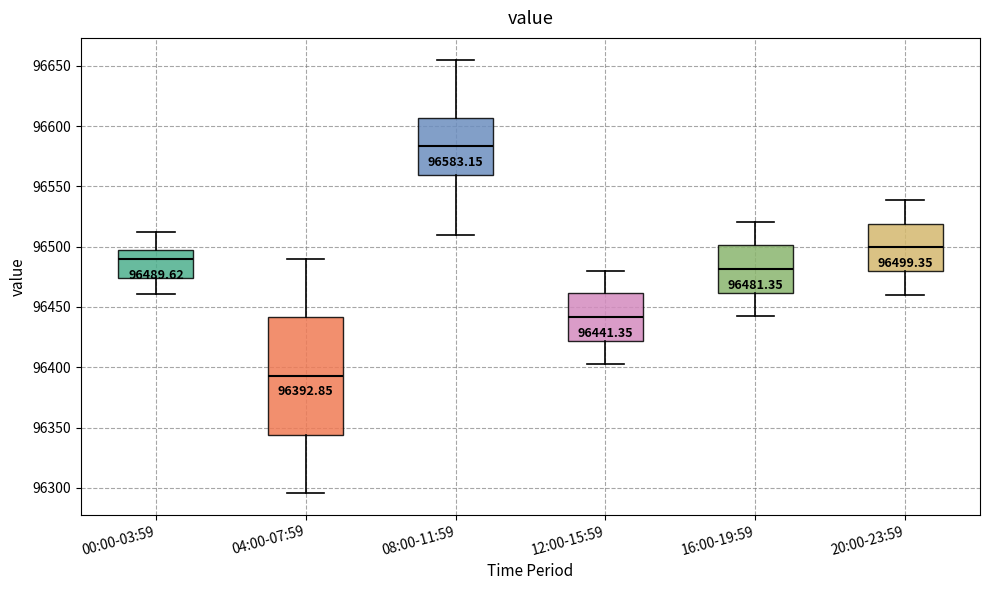

Which box's median line is the lowest?

04:00-07:59